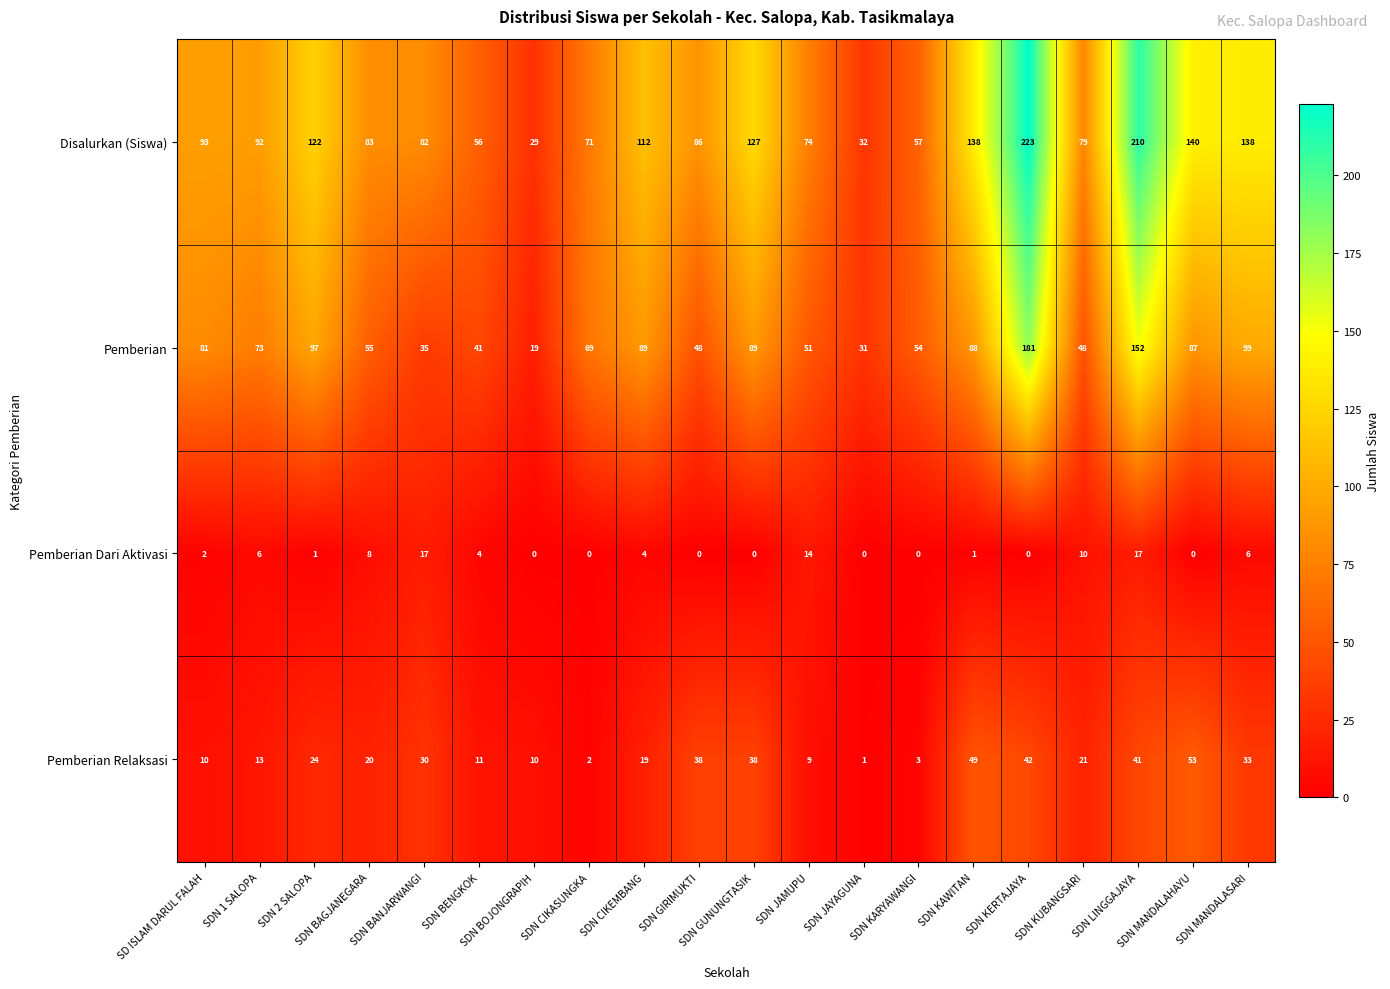

What is the sum of all Pemberian Dari Aktivasi values?

90